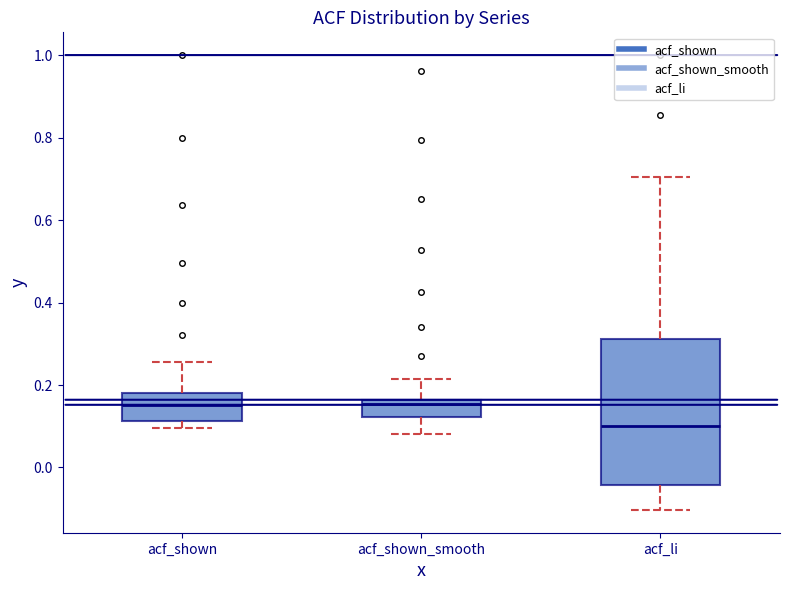

Reading left to right, transcribe this box plot: for each box, give where its median line is, the range the box spans, and where its two whiskers end, as read against the y-axis. The values are not printed on the chart, so give them approximately, as read against the axis.

acf_shown: median 0.16, box 0.12 to 0.18, whiskers 0.10 to 0.26
acf_shown_smooth: median 0.16 (just below the box's upper edge), box 0.12 to 0.16, whiskers 0.08 to 0.22
acf_li: median 0.10, box -0.04 to 0.32, whiskers -0.10 to 0.70